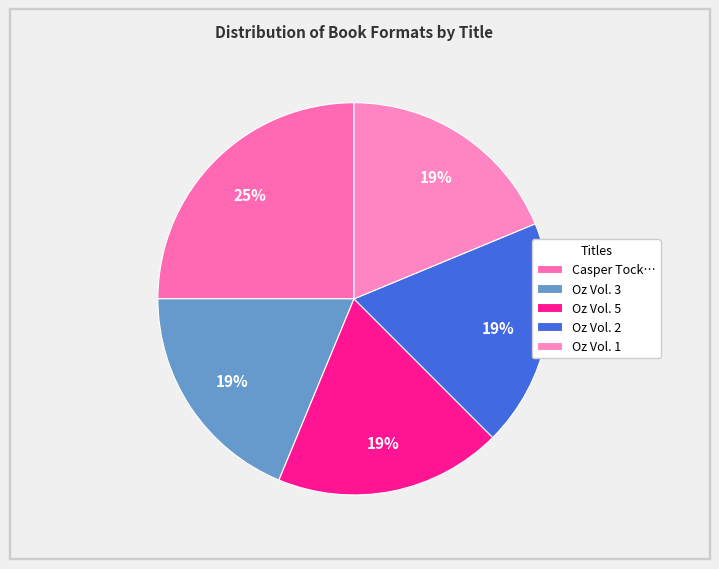

How many segments does this pie chart have?

5